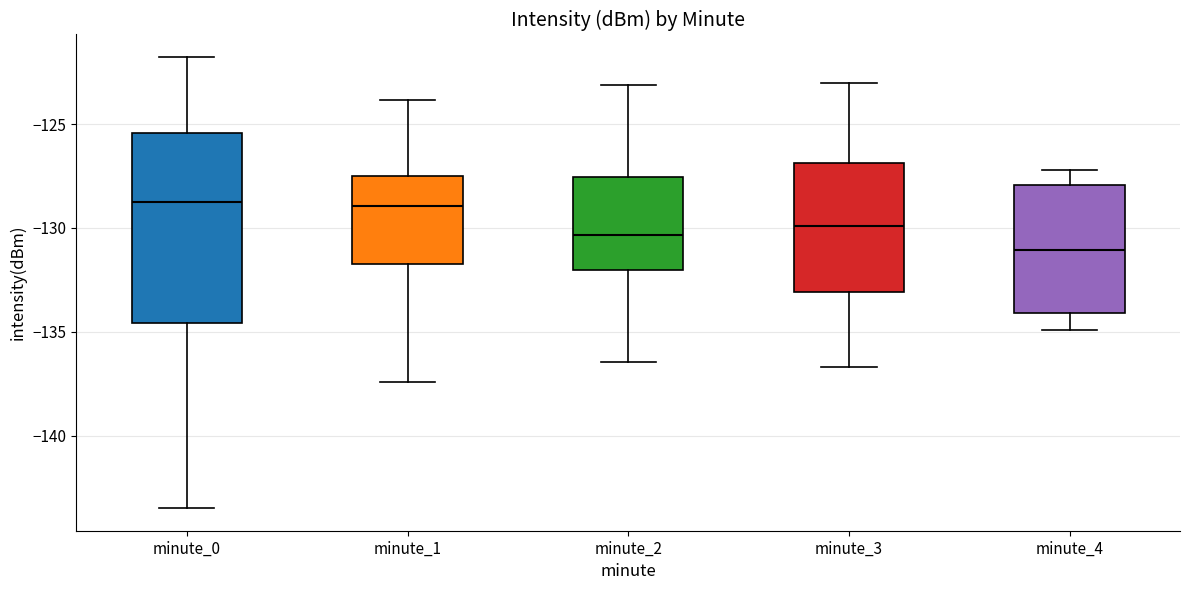

Which box is the tallest, from its lower edge to its upper edge?

minute_0